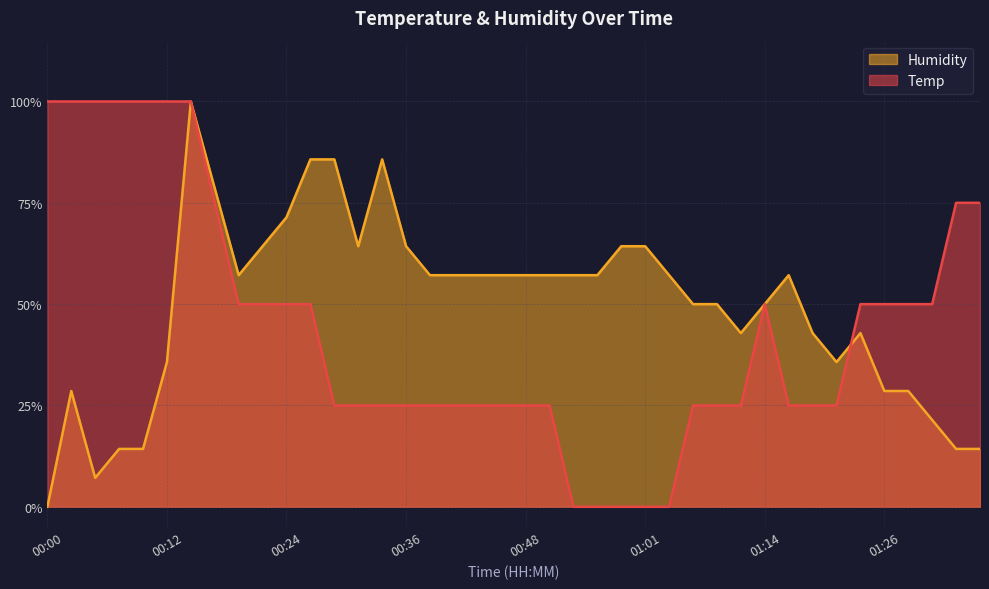

What is the difference between the second highest and minimum values in the Temp series?

1.0